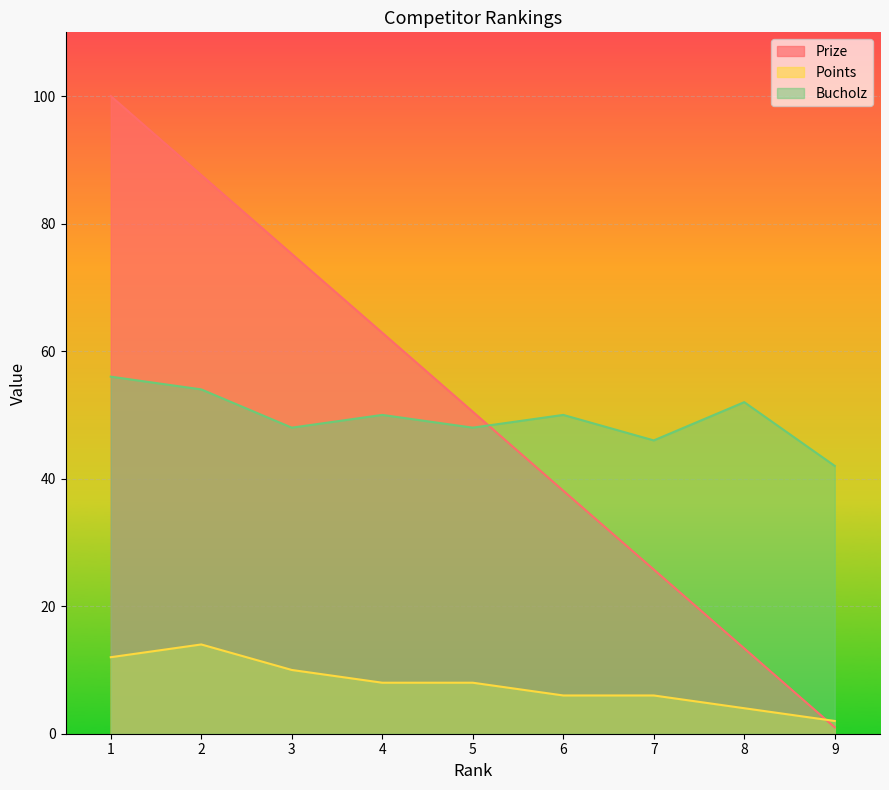

Where is Points nearest to the value 8?

4